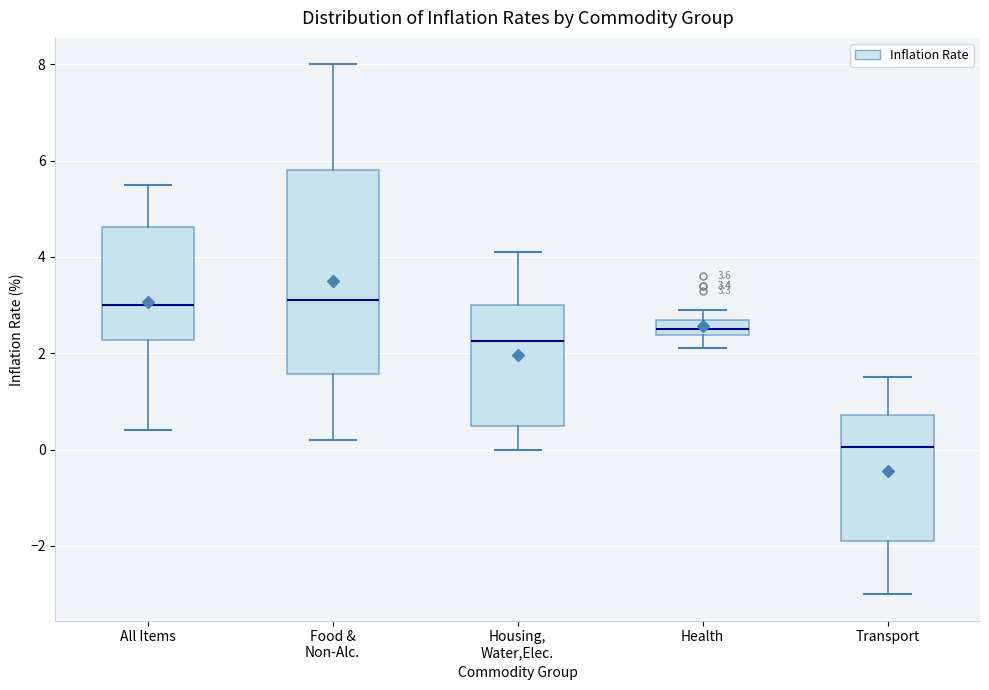

Comparing the boxes themselves (not the whiskers), which one is the tallest?

Food & Non-Alc.